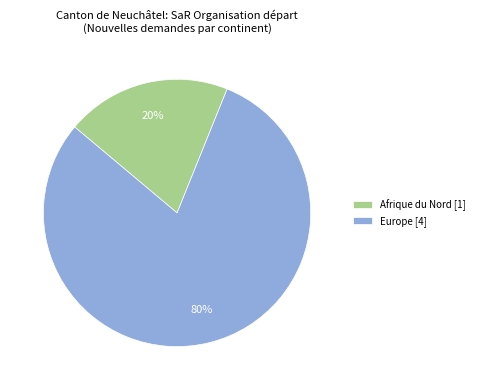

Combined, do Afrique du Nord [1] and Europe [4] account for over 50%?

Yes